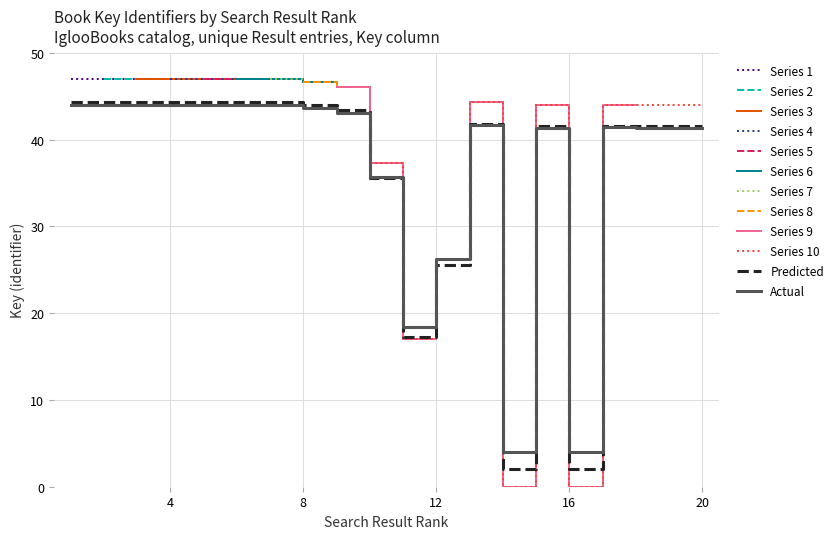

Reading left to right, what are all the values shown in this chart?

43.9	43.9	43.9	43.9	43.9	43.9	43.9	43.6	43.1	35.7	18.4	26.3	41.6	4.0	41.4	4.0	41.4	41.4	41.4	41.3